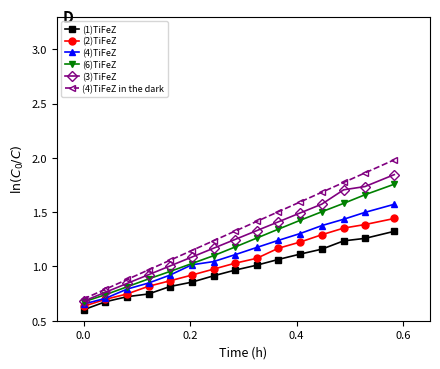

What is the value of the (4)TiFeZ in the dark point at the 10th from the left?

1.5